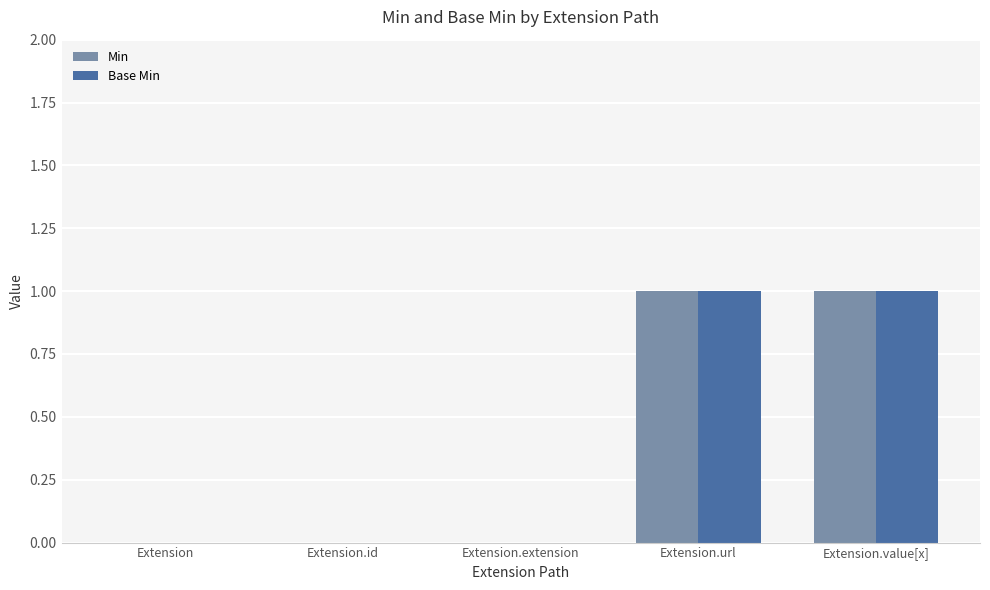

What are all the series names shown in the legend?

Min, Base Min